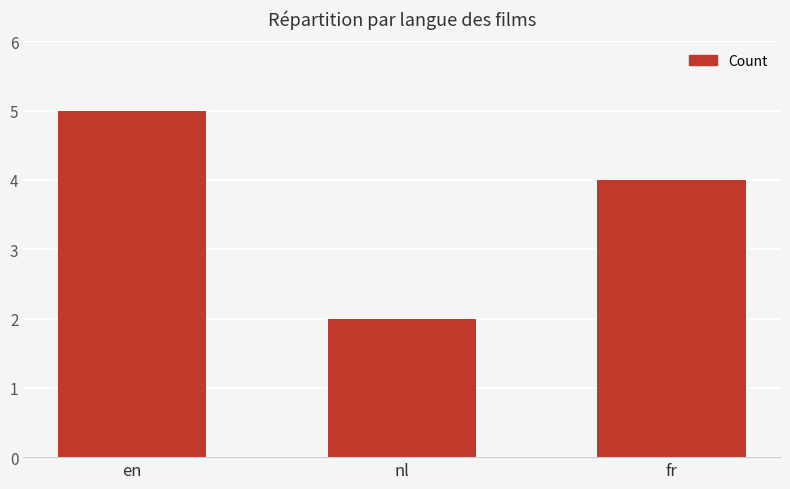

List the labels in order of value, smallest first.

nl, fr, en